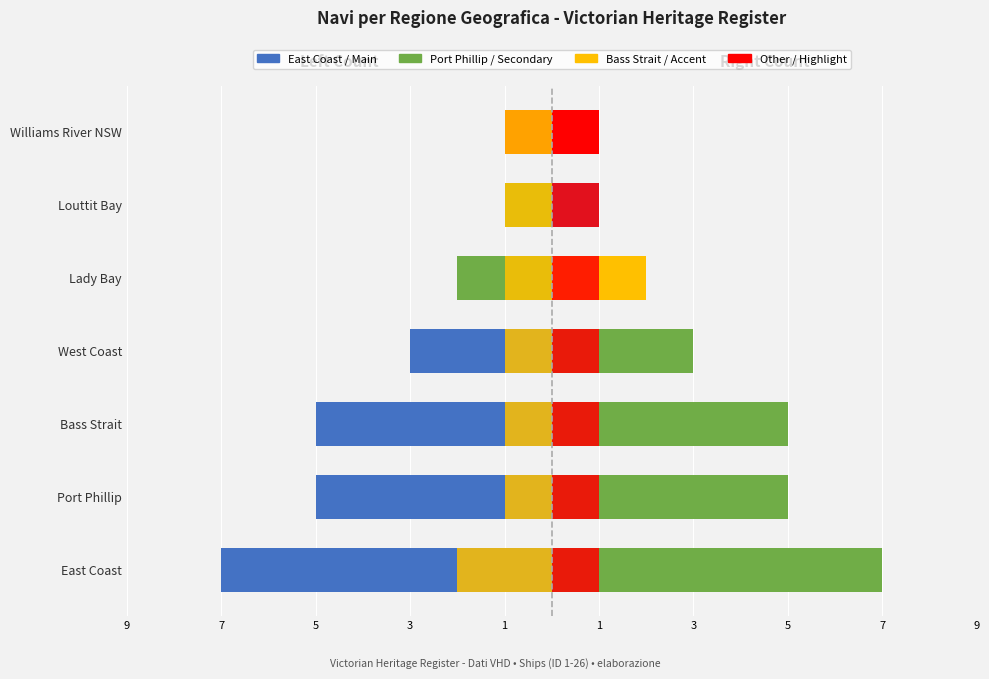

What is the spread (max minus min) of values at Port Phillip?

10